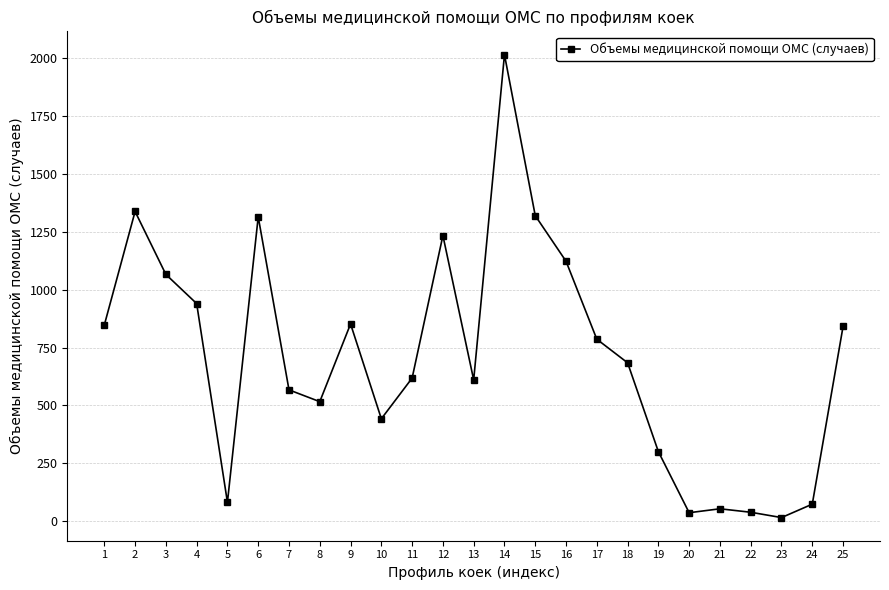

What is the maximum value shown in the chart?

2016